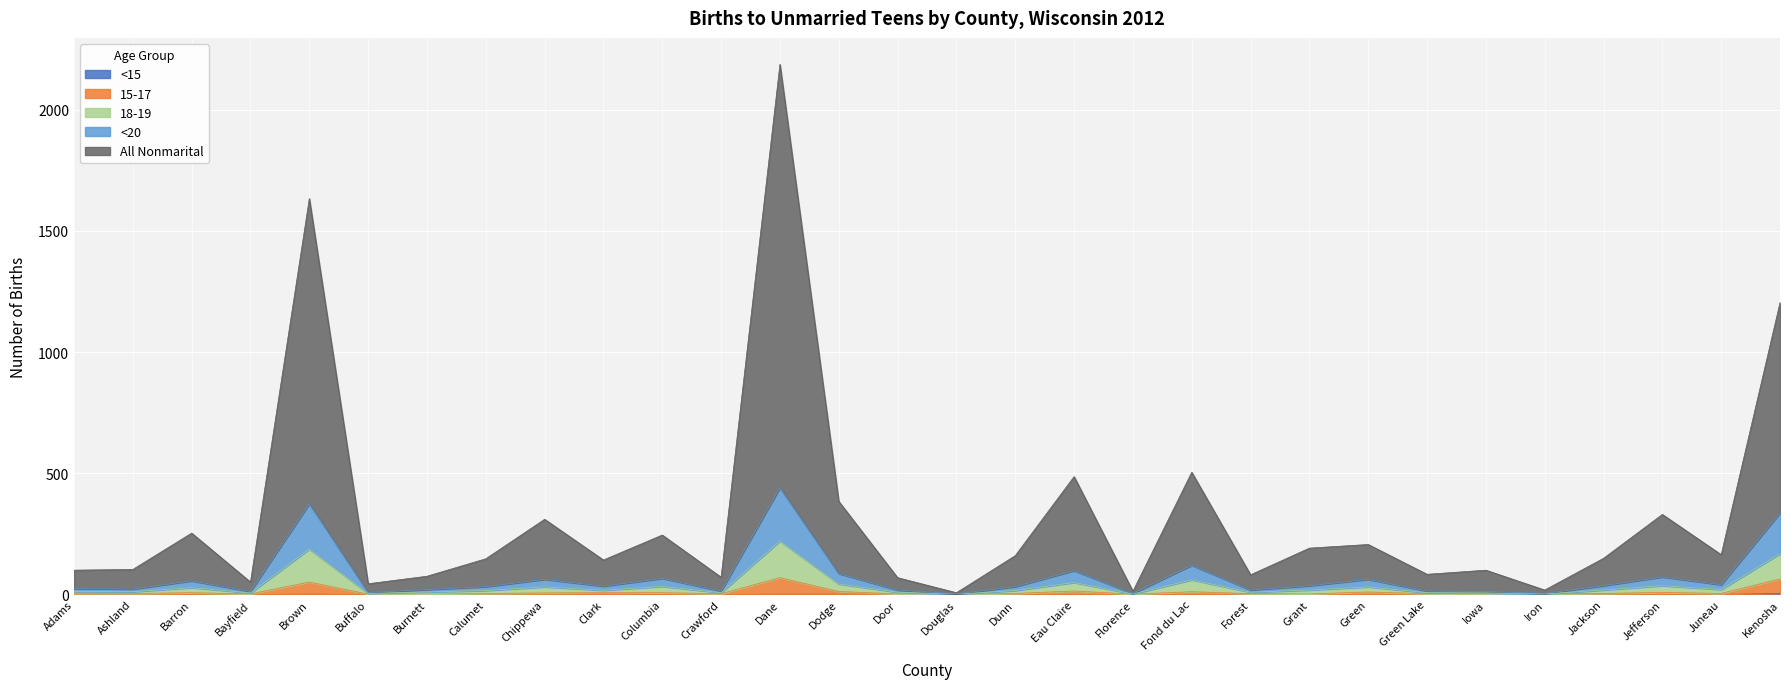

At Ashland, list the series in order from smallest to largest.

<15, 15-17, 18-19, <20, All Nonmarital